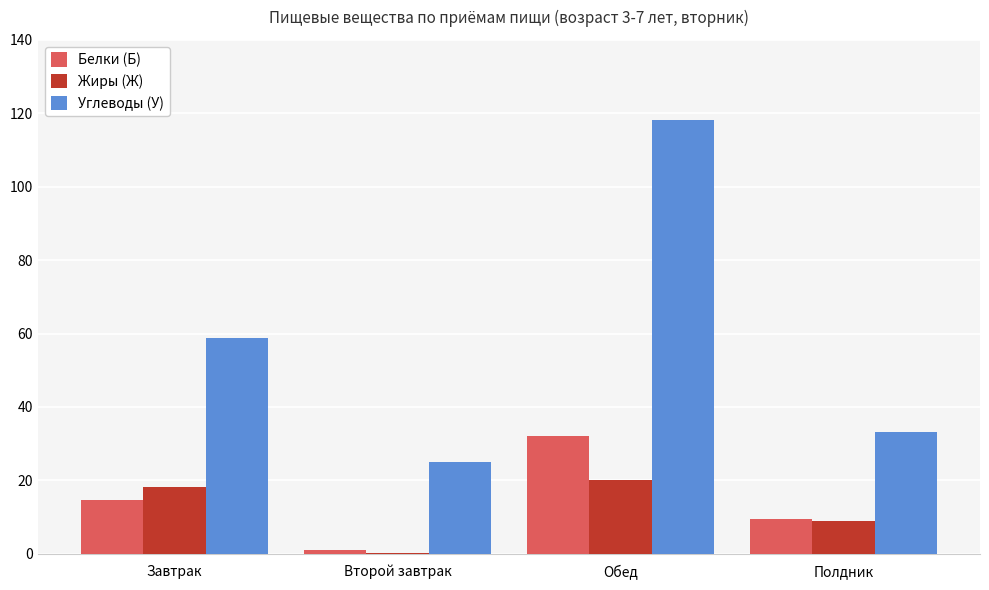

Which category has the highest value in the Белки (Б) series?

Обед